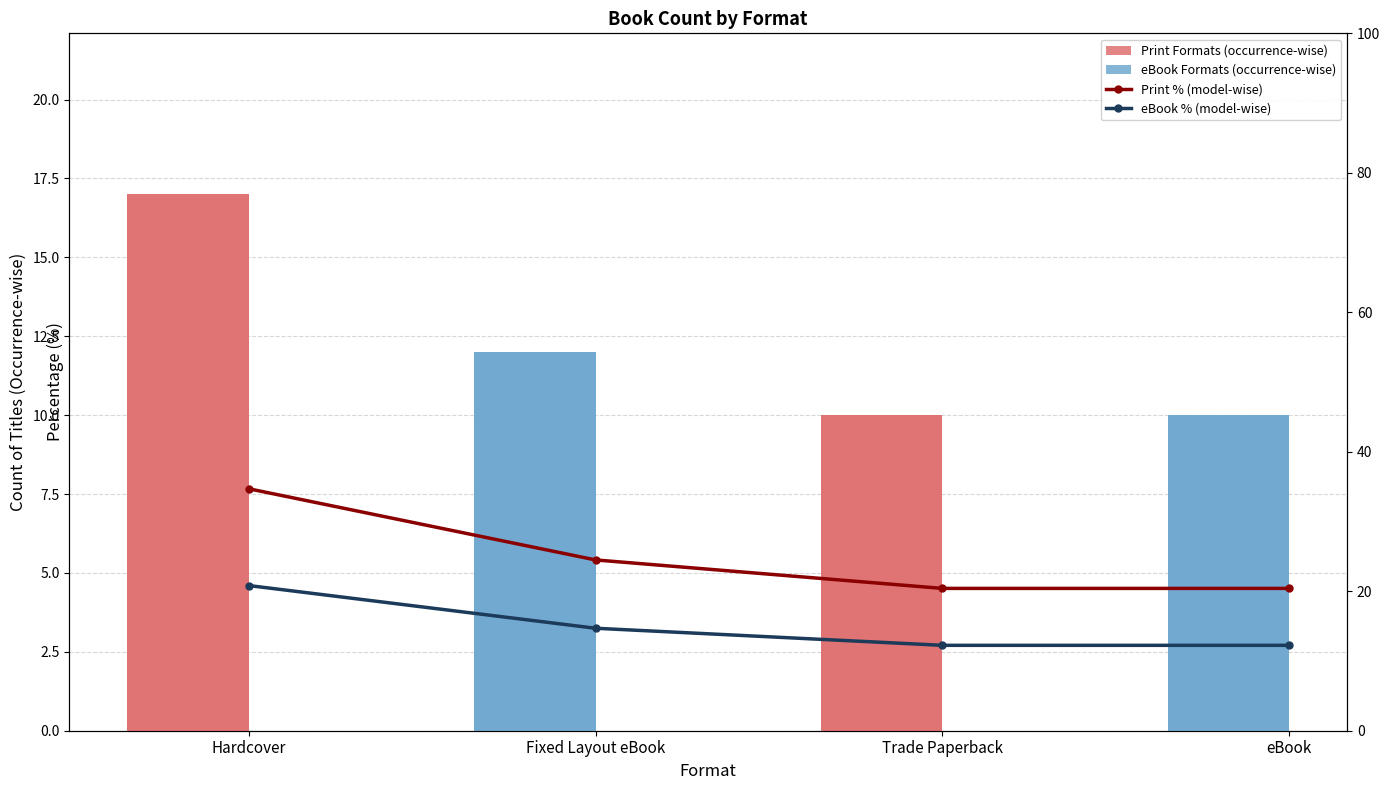

The value of Print Formats (occurrence-wise) at Fixed Layout eBook is 0.0. True or false?

True